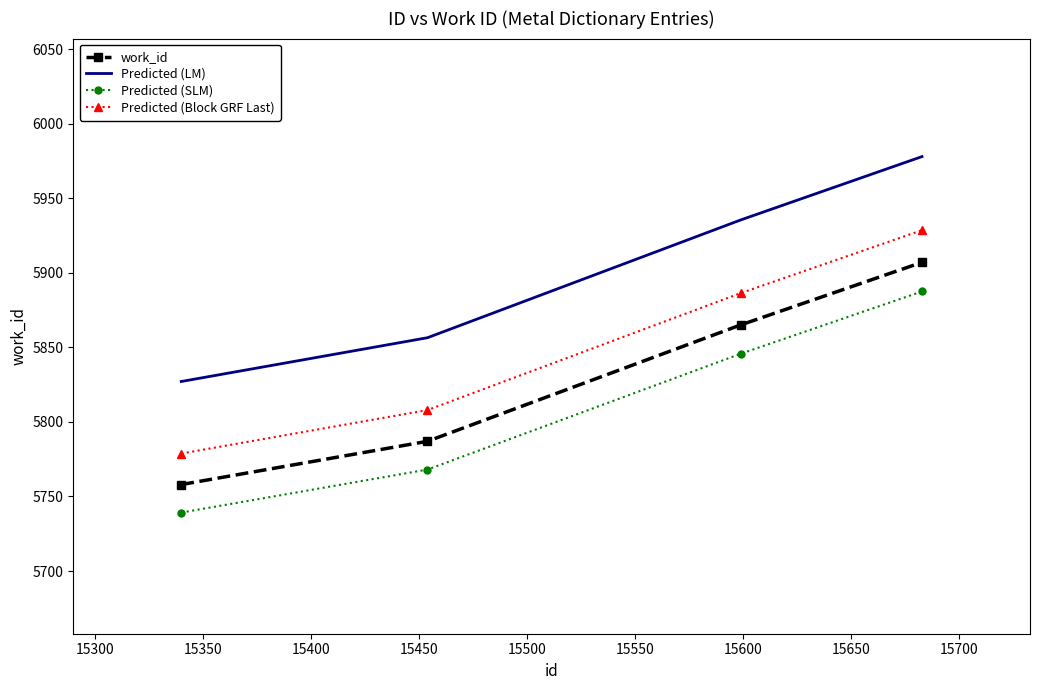

Rank the series by their average value, from lowest to highest.

Predicted (SLM), work_id, Predicted (Block GRF Last), Predicted (LM)